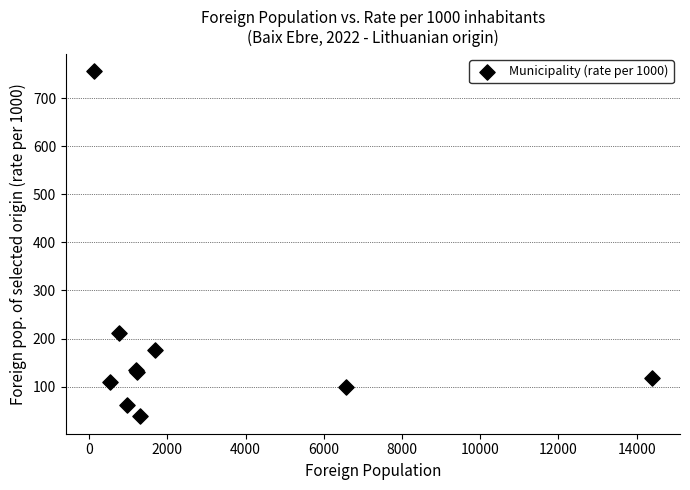

What Y value in the scatter plot is closest to 397?

211